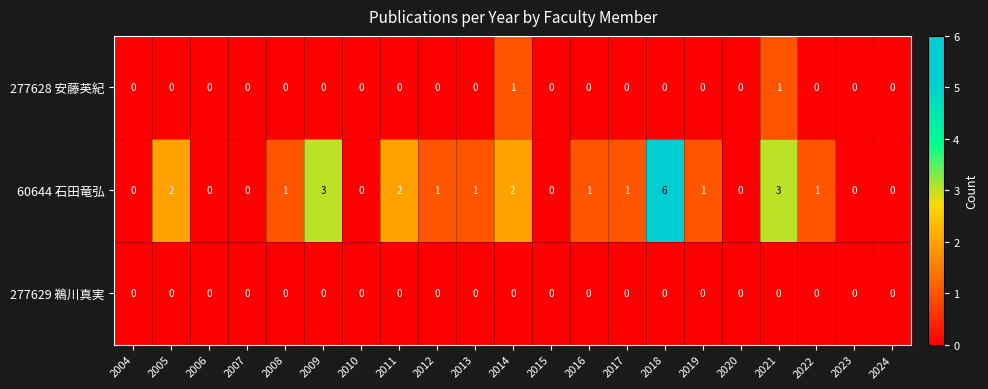

Which series has the largest range (max minus min)?

60644 石田竜弘